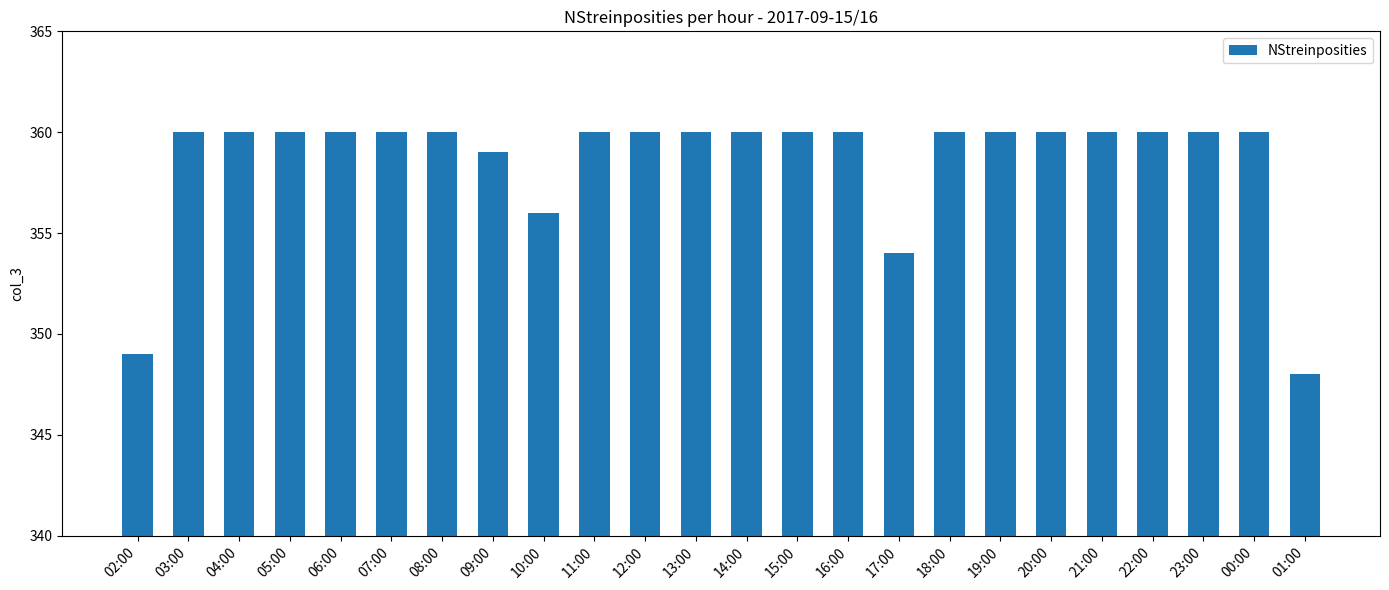

What is the difference between the maximum and minimum values?

12